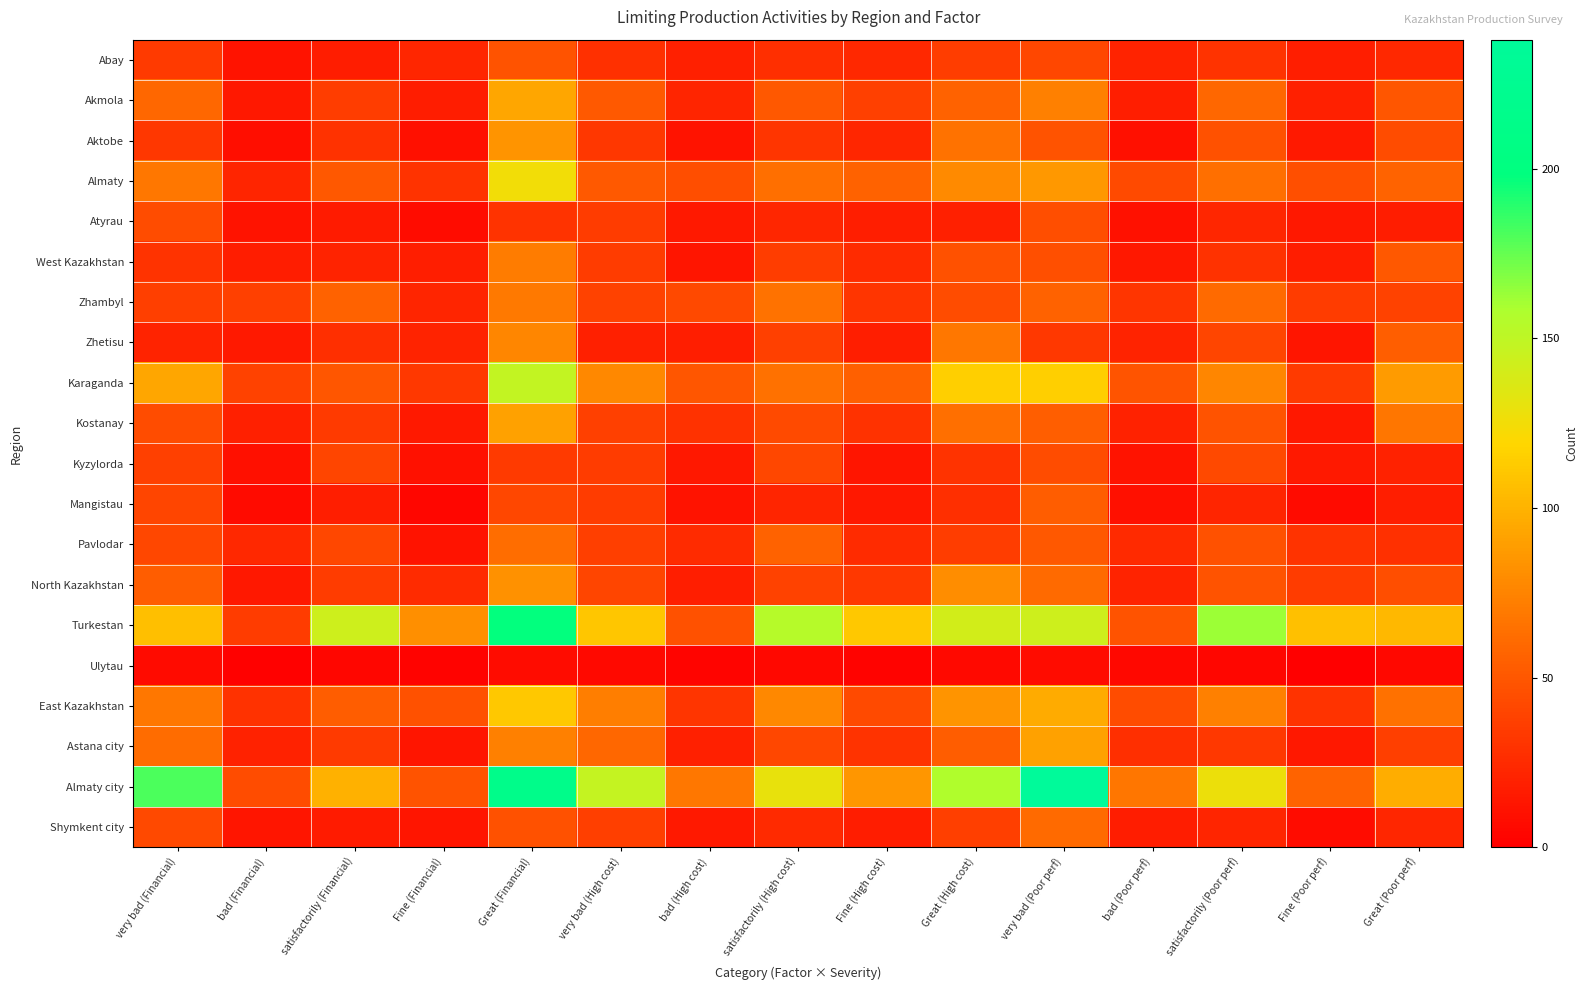

At satisfactorily (Poor perf), list the series in order from smallest to largest.

Ulytau, Mangistau, Shymkent city, Atyrau, West Kazakhstan, Abay, Astana city, Zhetisu, Kyzylorda, Aktobe, Pavlodar, Kostanay, North Kazakhstan, Akmola, Zhambyl, Almaty, East Kazakhstan, Karaganda, Almaty city, Turkestan